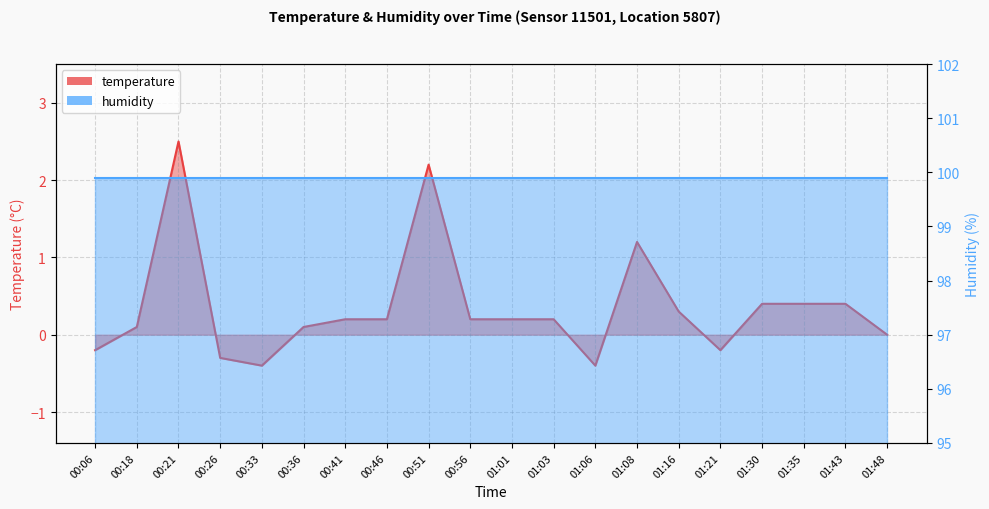

What is the label of the 19th point from the left?

01:43